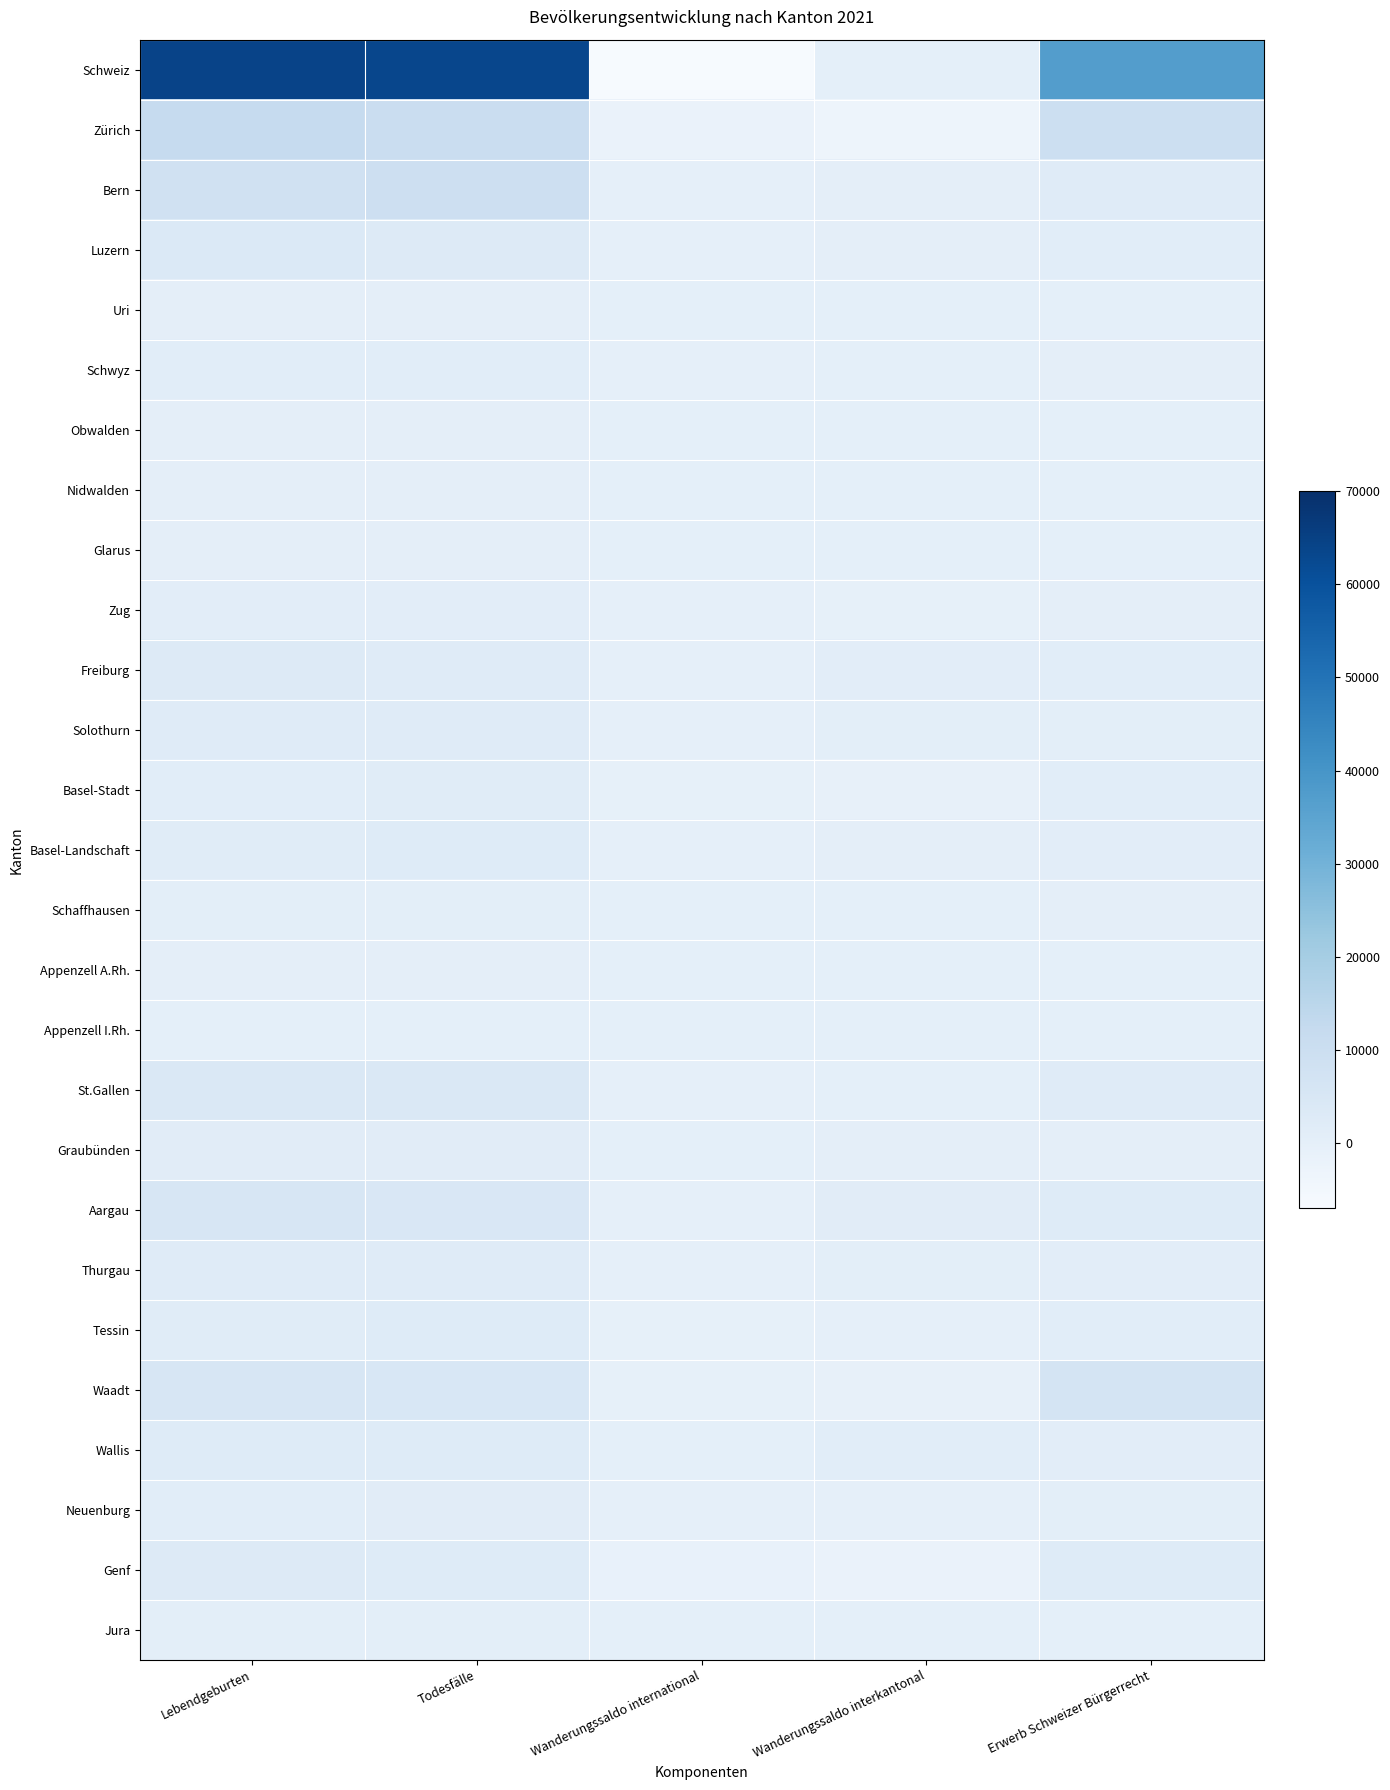

Reading left to right, extract all data points from this chart.

Schweiz: Lebendgeburten=64132	Todesfälle=63214	Wanderungssaldo international=-6582	Wanderungssaldo interkantonal=0	Erwerb Schweizer Bürgerrecht=36994
Zürich: Lebendgeburten=12188	Todesfälle=10456	Wanderungssaldo international=-2070	Wanderungssaldo interkantonal=-3293	Erwerb Schweizer Bürgerrecht=9786
Bern: Lebendgeburten=8271	Todesfälle=9293	Wanderungssaldo international=-107	Wanderungssaldo interkantonal=499	Erwerb Schweizer Bürgerrecht=2185
Luzern: Lebendgeburten=3555	Todesfälle=3106	Wanderungssaldo international=-138	Wanderungssaldo interkantonal=296	Erwerb Schweizer Bürgerrecht=1165
Uri: Lebendgeburten=353	Todesfälle=327	Wanderungssaldo international=54	Wanderungssaldo interkantonal=33	Erwerb Schweizer Bürgerrecht=47
Schwyz: Lebendgeburten=1303	Todesfälle=1272	Wanderungssaldo international=-113	Wanderungssaldo interkantonal=173	Erwerb Schweizer Bürgerrecht=457
Obwalden: Lebendgeburten=287	Todesfälle=290	Wanderungssaldo international=-10	Wanderungssaldo interkantonal=98	Erwerb Schweizer Bürgerrecht=48
Nidwalden: Lebendgeburten=314	Todesfälle=351	Wanderungssaldo international=-32	Wanderungssaldo interkantonal=75	Erwerb Schweizer Bürgerrecht=66
Glarus: Lebendgeburten=271	Todesfälle=387	Wanderungssaldo international=8	Wanderungssaldo interkantonal=118	Erwerb Schweizer Bürgerrecht=123
Zug: Lebendgeburten=956	Todesfälle=839	Wanderungssaldo international=-123	Wanderungssaldo interkantonal=-538	Erwerb Schweizer Bürgerrecht=514
Freiburg: Lebendgeburten=2731	Todesfälle=2126	Wanderungssaldo international=-132	Wanderungssaldo interkantonal=1121	Erwerb Schweizer Bürgerrecht=1224
Solothurn: Lebendgeburten=2029	Todesfälle=2211	Wanderungssaldo international=-107	Wanderungssaldo interkantonal=713	Erwerb Schweizer Bürgerrecht=620
Basel-Stadt: Lebendgeburten=1181	Todesfälle=1785	Wanderungssaldo international=-524	Wanderungssaldo interkantonal=-879	Erwerb Schweizer Bürgerrecht=1279
Basel-Landschaft: Lebendgeburten=1970	Todesfälle=2368	Wanderungssaldo international=-83	Wanderungssaldo interkantonal=426	Erwerb Schweizer Bürgerrecht=1035
Schaffhausen: Lebendgeburten=593	Todesfälle=742	Wanderungssaldo international=4	Wanderungssaldo interkantonal=193	Erwerb Schweizer Bürgerrecht=291
Appenzell A.Rh.: Lebendgeburten=490	Todesfälle=470	Wanderungssaldo international=-48	Wanderungssaldo interkantonal=162	Erwerb Schweizer Bürgerrecht=92
Appenzell I.Rh.: Lebendgeburten=153	Todesfälle=136	Wanderungssaldo international=-8	Wanderungssaldo interkantonal=23	Erwerb Schweizer Bürgerrecht=19
St.Gallen: Lebendgeburten=4025	Todesfälle=4012	Wanderungssaldo international=-175	Wanderungssaldo interkantonal=210	Erwerb Schweizer Bürgerrecht=2236
Graubünden: Lebendgeburten=1434	Todesfälle=1704	Wanderungssaldo international=-23	Wanderungssaldo interkantonal=371	Erwerb Schweizer Bürgerrecht=385
Aargau: Lebendgeburten=5306	Todesfälle=4707	Wanderungssaldo international=-299	Wanderungssaldo interkantonal=1439	Erwerb Schweizer Bürgerrecht=2346
Thurgau: Lebendgeburten=2233	Todesfälle=2042	Wanderungssaldo international=-188	Wanderungssaldo interkantonal=635	Erwerb Schweizer Bürgerrecht=949
Tessin: Lebendgeburten=1831	Todesfälle=2481	Wanderungssaldo international=-424	Wanderungssaldo interkantonal=-321	Erwerb Schweizer Bürgerrecht=1379
Waadt: Lebendgeburten=5402	Todesfälle=4784	Wanderungssaldo international=-657	Wanderungssaldo interkantonal=-727	Erwerb Schweizer Bürgerrecht=6624
Wallis: Lebendgeburten=2440	Todesfälle=2624	Wanderungssaldo international=-29	Wanderungssaldo interkantonal=1404	Erwerb Schweizer Bürgerrecht=958
Neuenburg: Lebendgeburten=1200	Todesfälle=1438	Wanderungssaldo international=-162	Wanderungssaldo interkantonal=-267	Erwerb Schweizer Bürgerrecht=622
Genf: Lebendgeburten=3007	Todesfälle=2544	Wanderungssaldo international=-1153	Wanderungssaldo interkantonal=-1930	Erwerb Schweizer Bürgerrecht=2391
Jura: Lebendgeburten=609	Todesfälle=719	Wanderungssaldo international=-43	Wanderungssaldo interkantonal=-34	Erwerb Schweizer Bürgerrecht=153